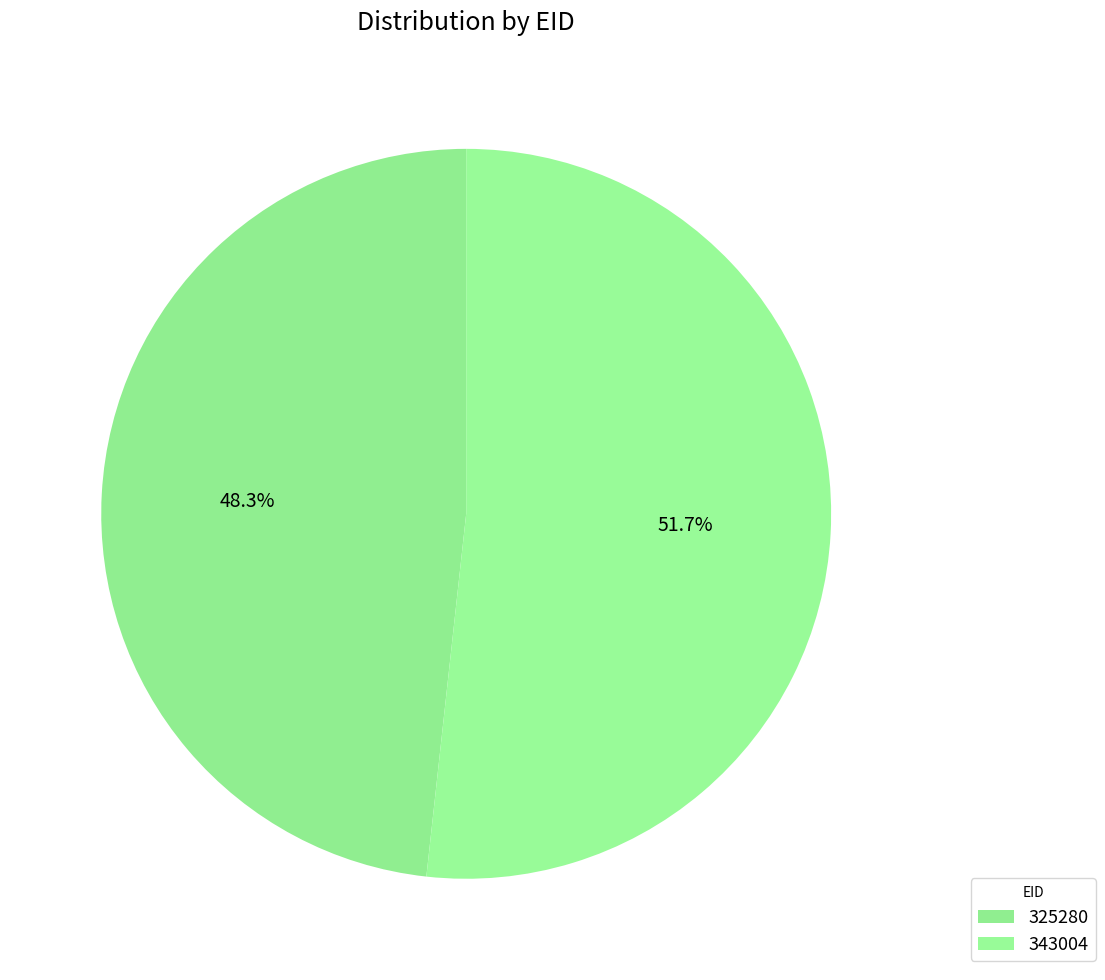

What percentage do 325280 and 343004 together represent?

100.0%